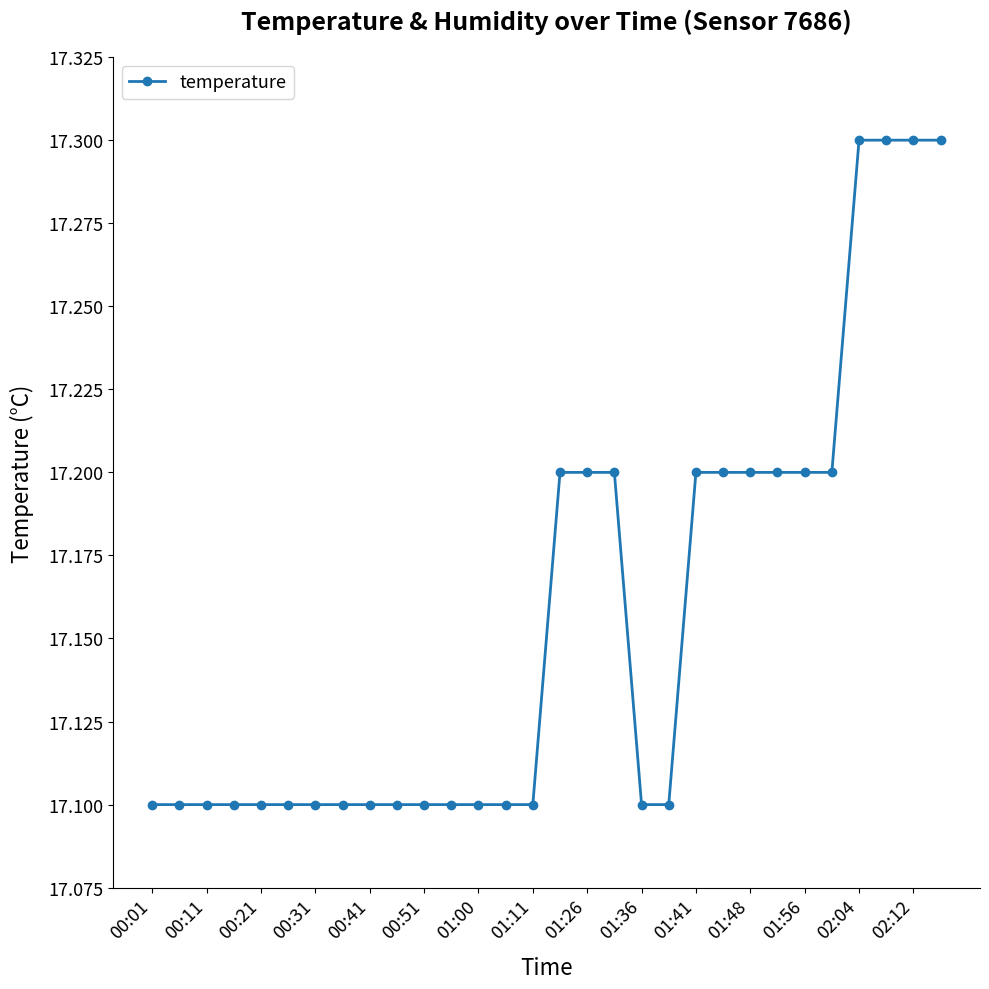

What is the sum of all values?

514.7